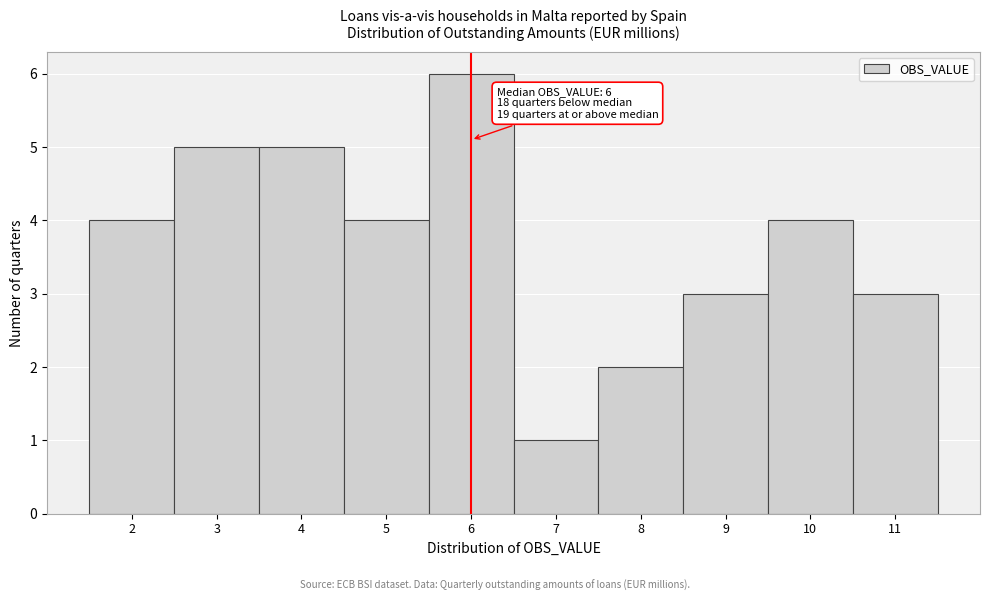

Which range on the x-axis has the tallest bar?

5.5 to 6.5